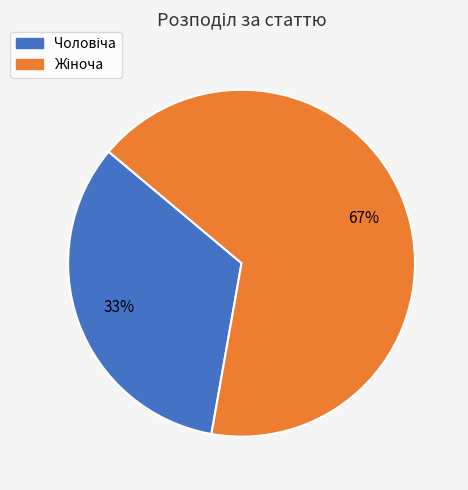

Does any single category account for the majority?

Yes